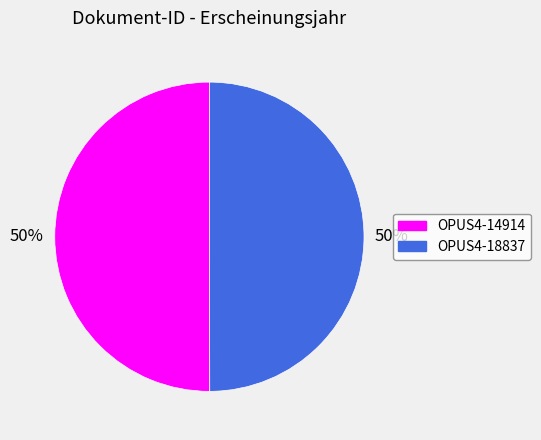

Is the sum of OPUS4-14914 and OPUS4-18837 greater than half?

Yes